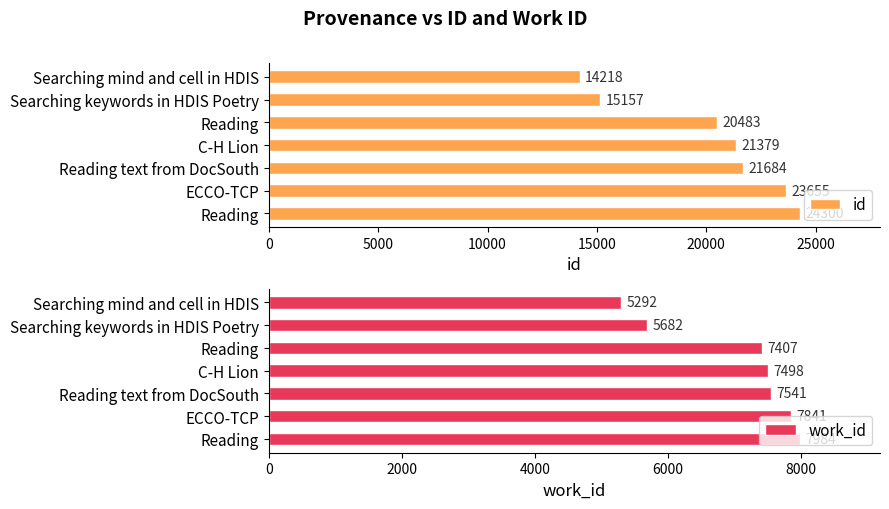

How many data points in id are less than 21379?

3